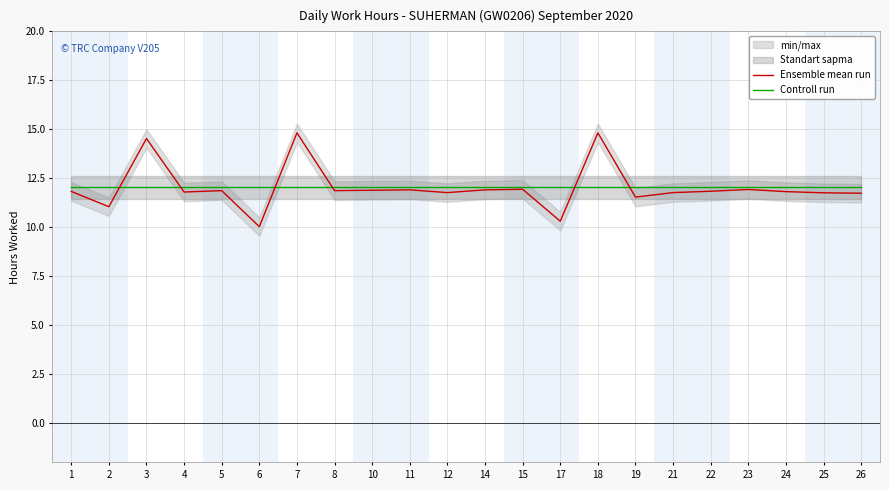

True or false: Ensemble mean run and Controll run cross at least once.

True